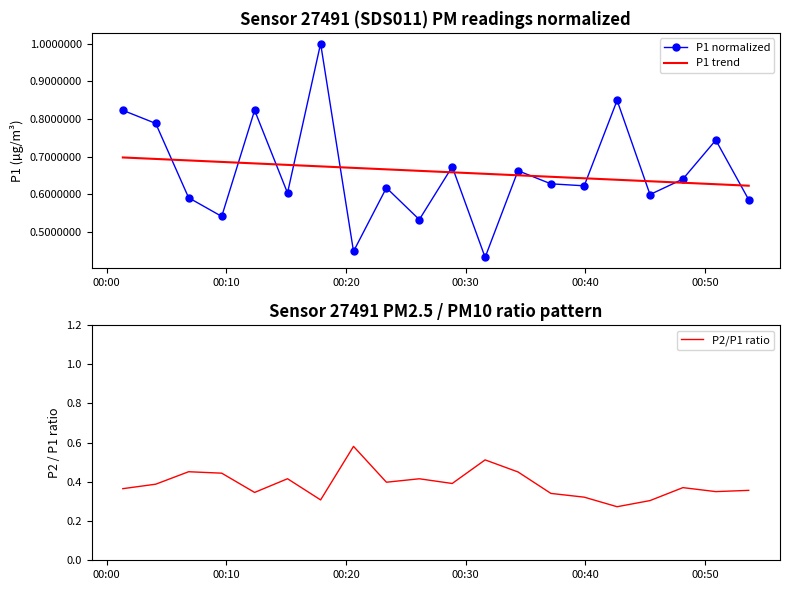

What is the highest value of the P1 normalized series?

1.0